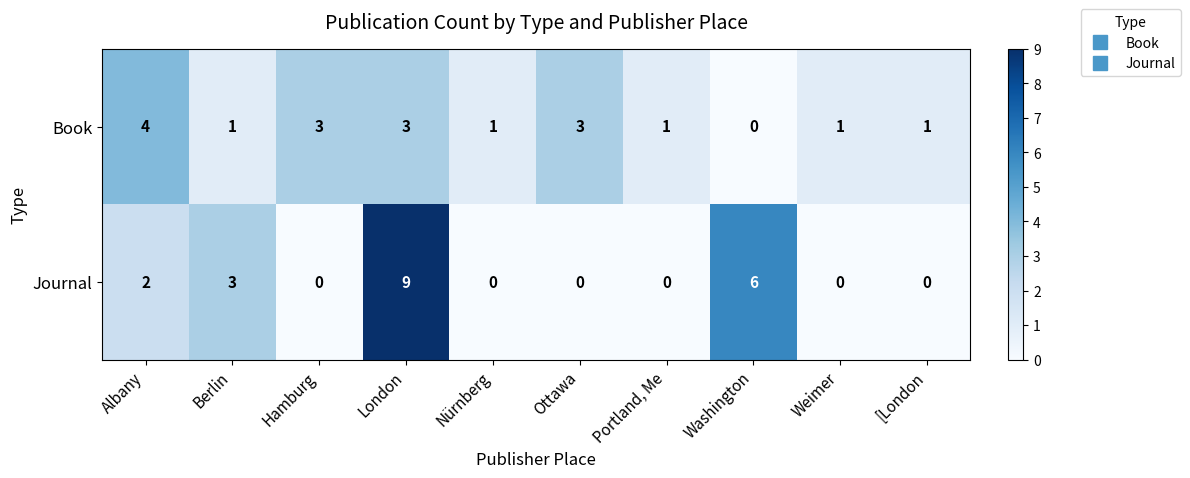

What is the sum of all Book values?

18